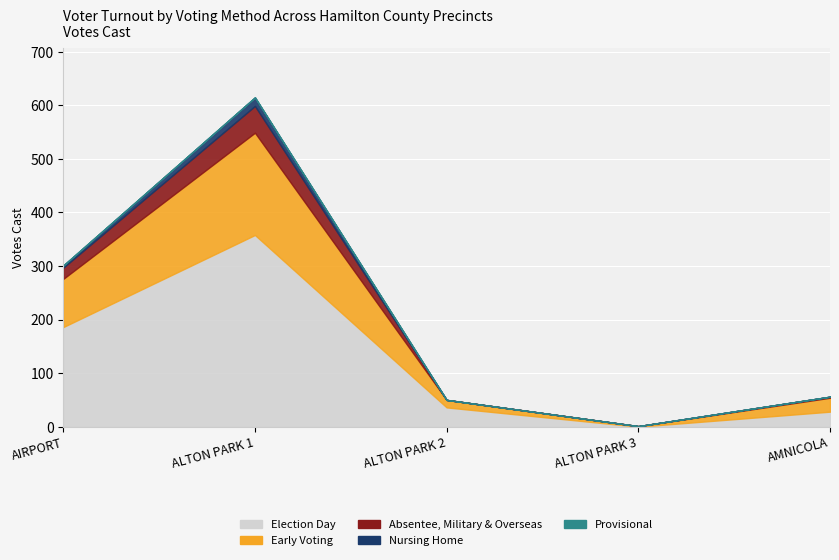

In Election Day, how many points are lower than both neighbors (excluding endpoints)?

1